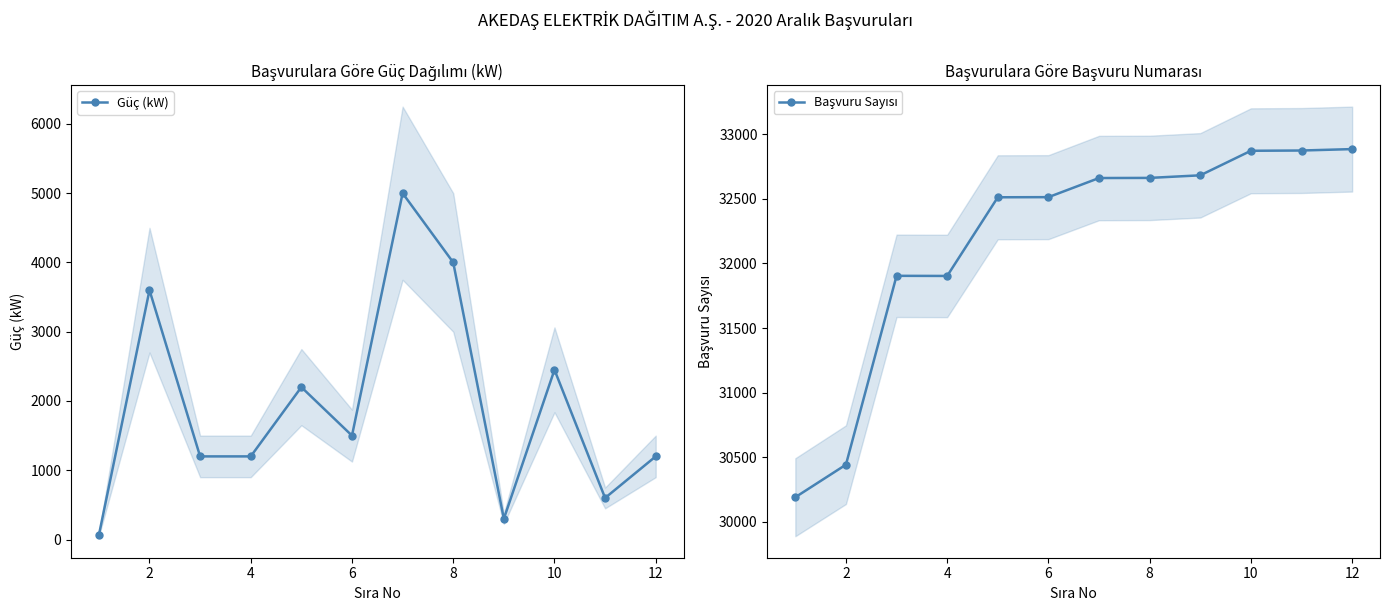

What is the value of the Başvuru Sayısı point at the 6th from the left?

32513